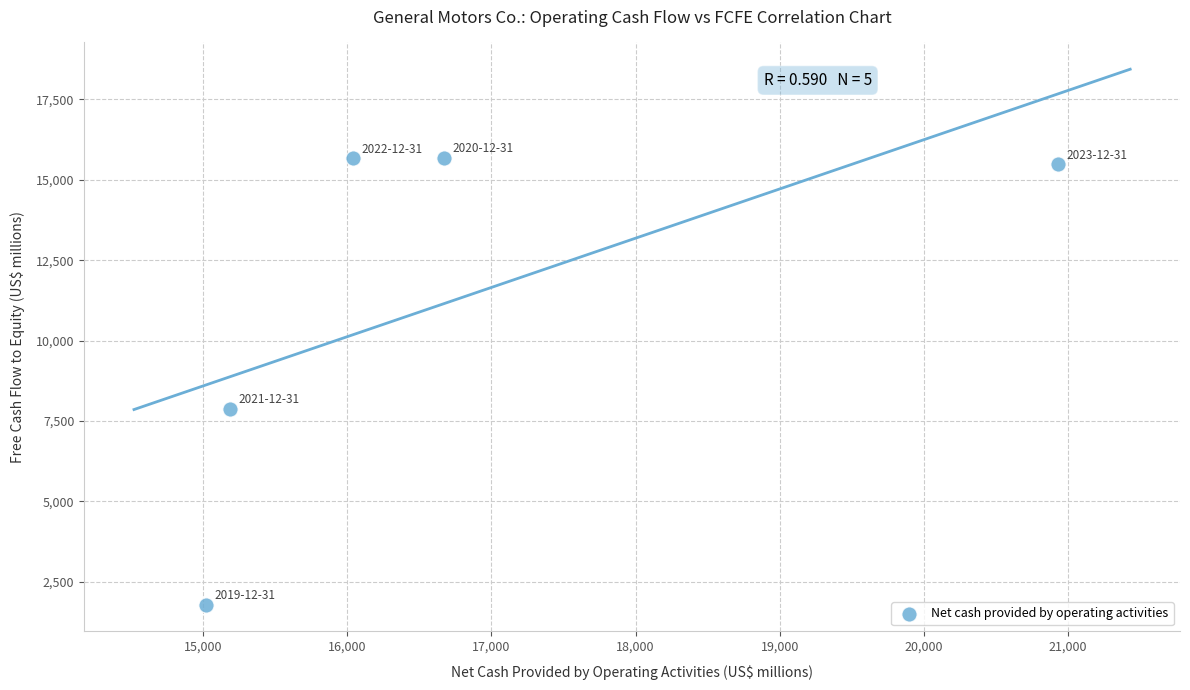

What is the average Y value?

11301